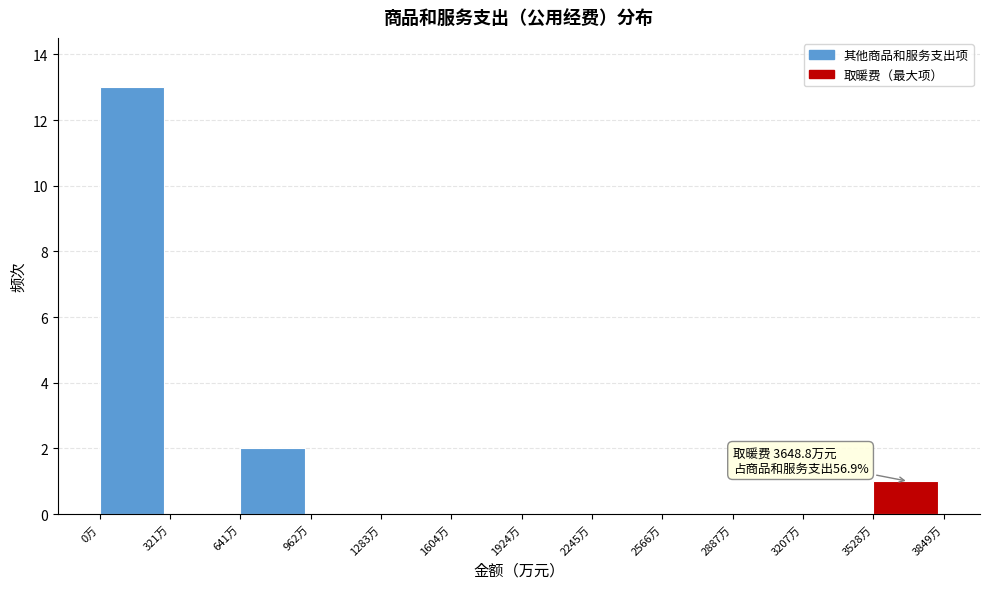

Which range on the x-axis has the tallest bar?

0 to 300